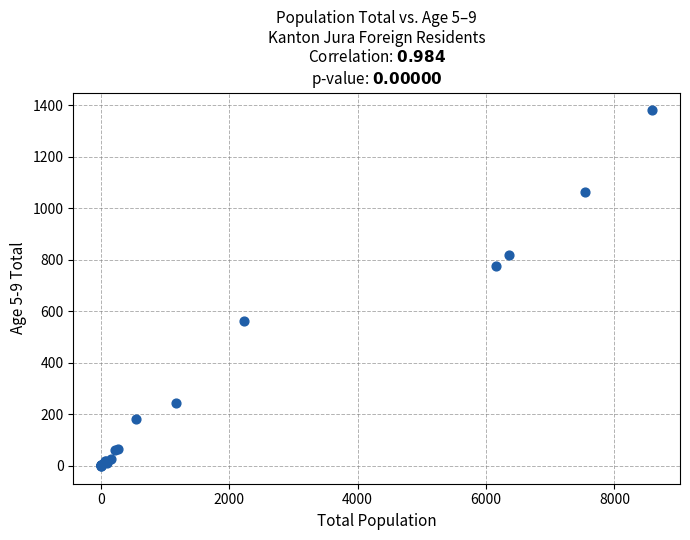

What Y value in the scatter plot is closest to 690?

776